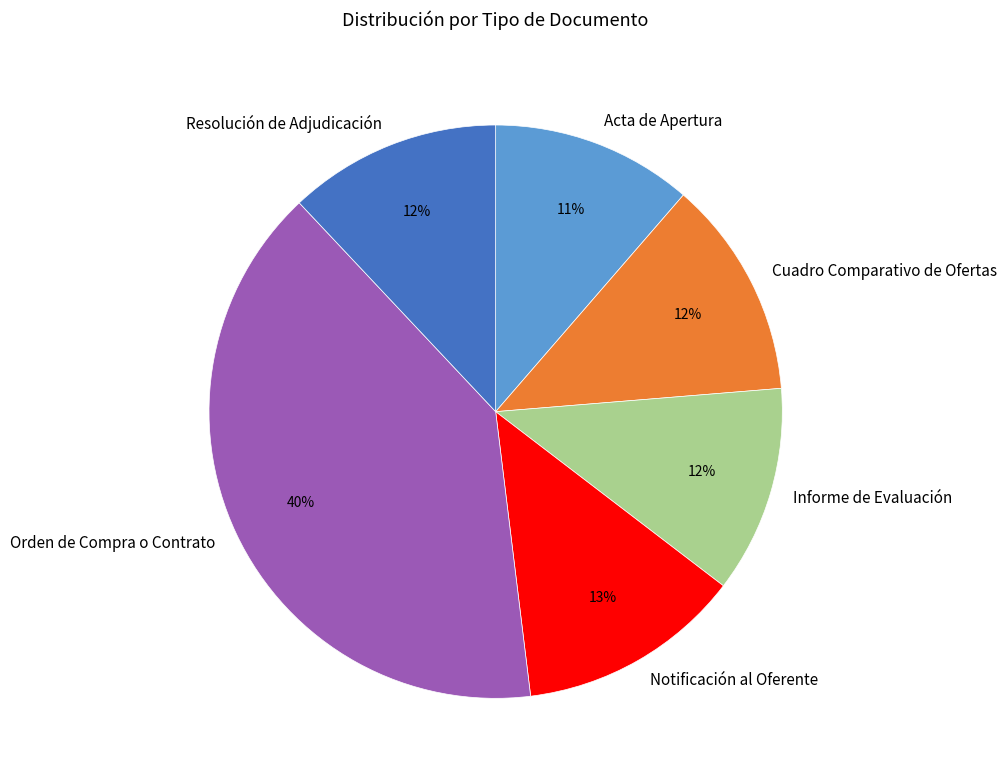

Is Informe de Evaluación the majority of the pie?

No